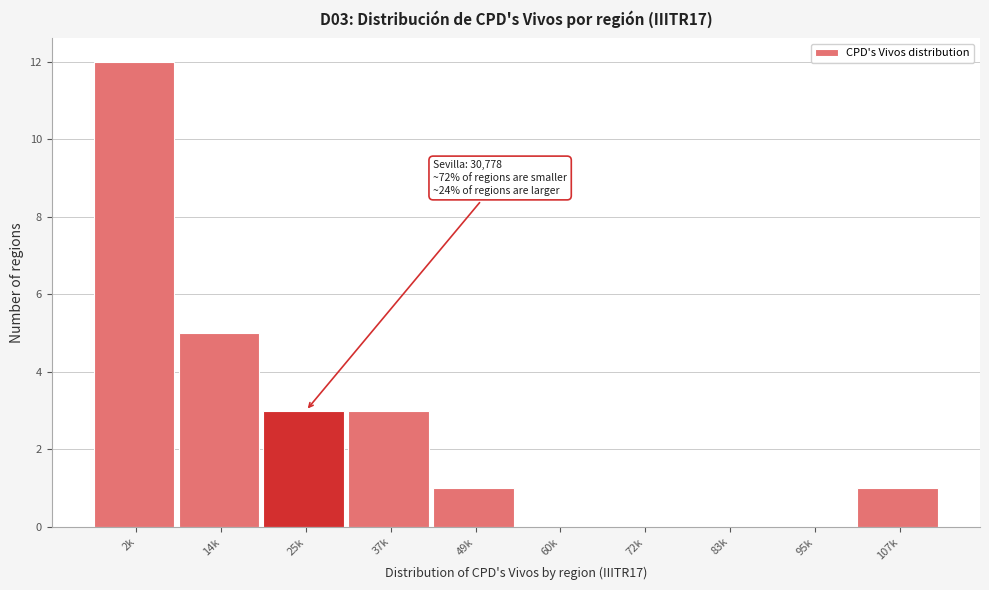

Reading left to right, extract all data points from this chart.

2k=12	14k=5	25k=3	37k=3	49k=1	60k=0	72k=0	83k=0	95k=0	107k=1